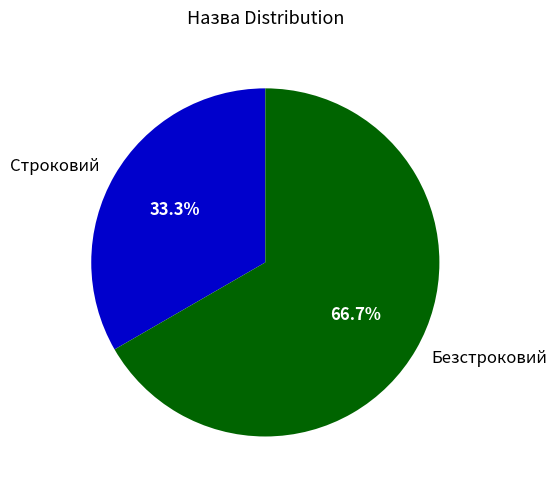

What is the total percentage of Строковий and Безстроковий?

100.0%